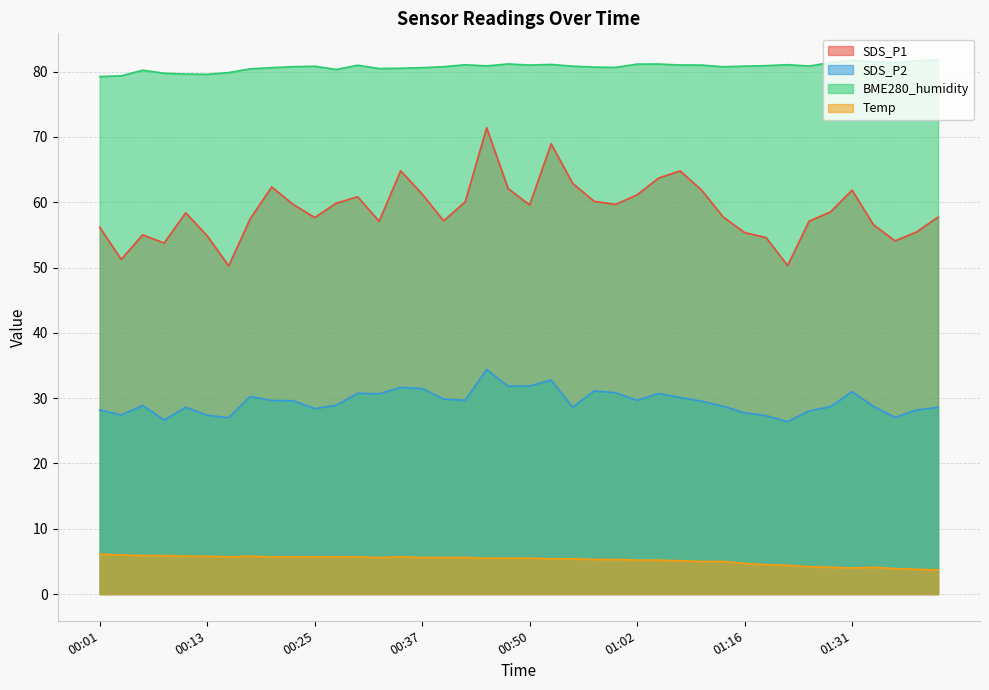

What is the spread (max minus min) of values at 00:40?

75.2